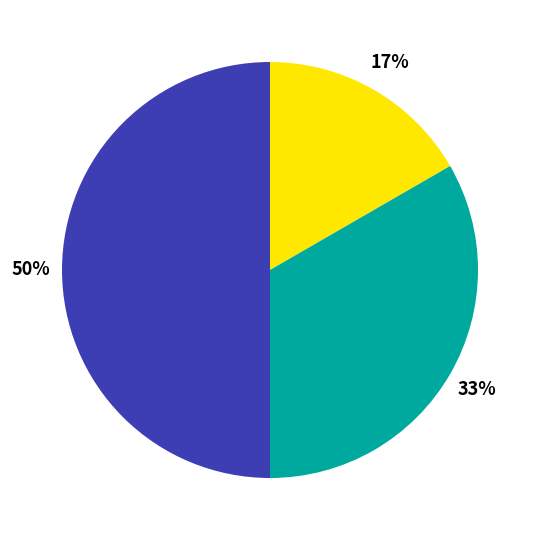

Count the number of slices in the pie.

3